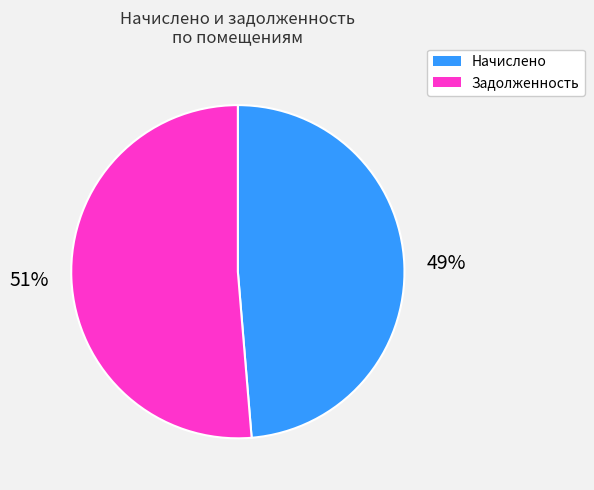

How many segments does this pie chart have?

2